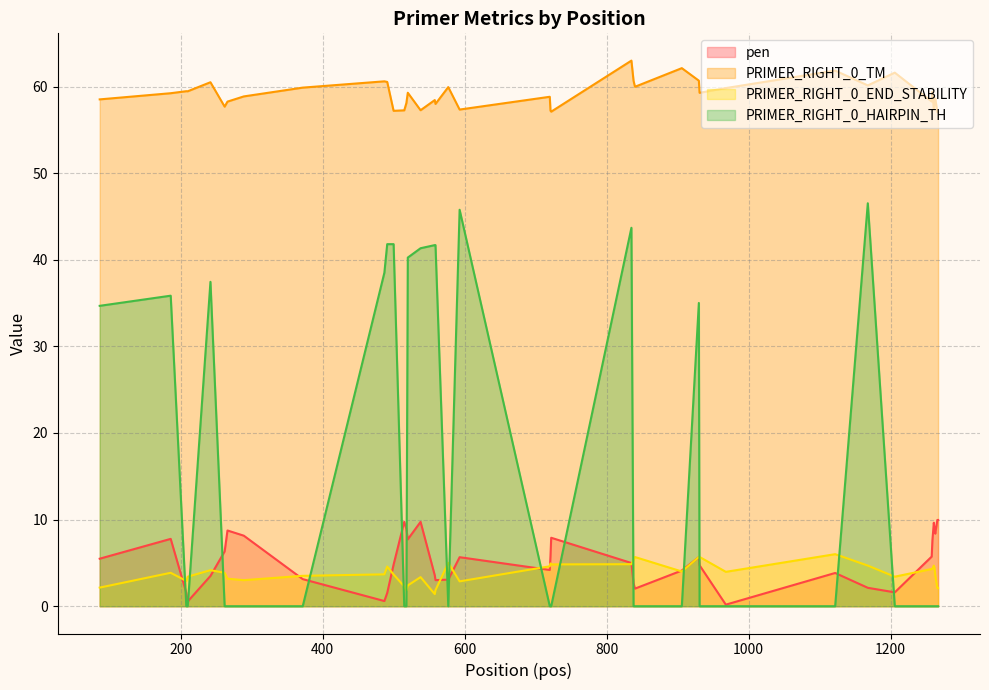

How many interior local peaks does the PRIMER_RIGHT_0_END_STABILITY series have?

10